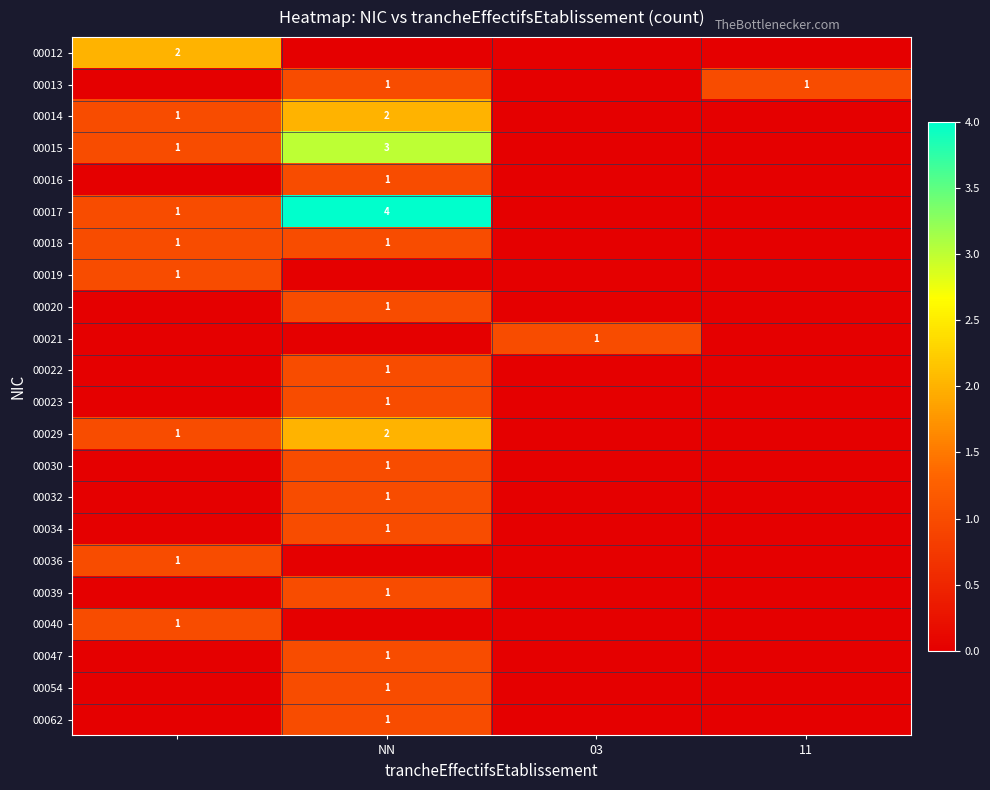

True or false: 00030 has a value of 0 at NN.

False